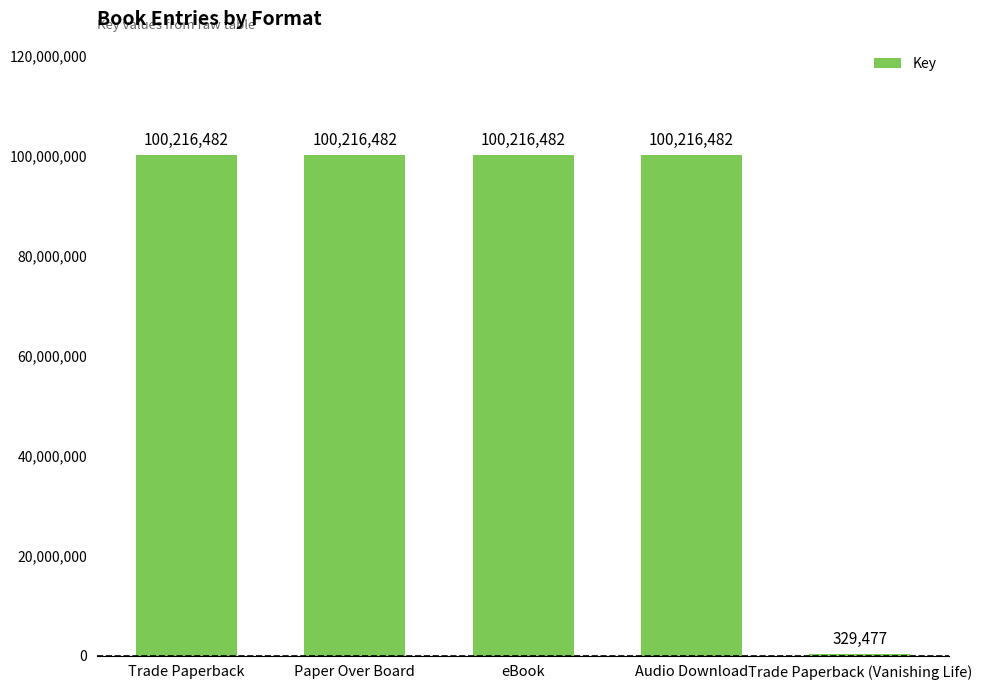

The chart shows a value of 28187328 at eBook. True or false?

False